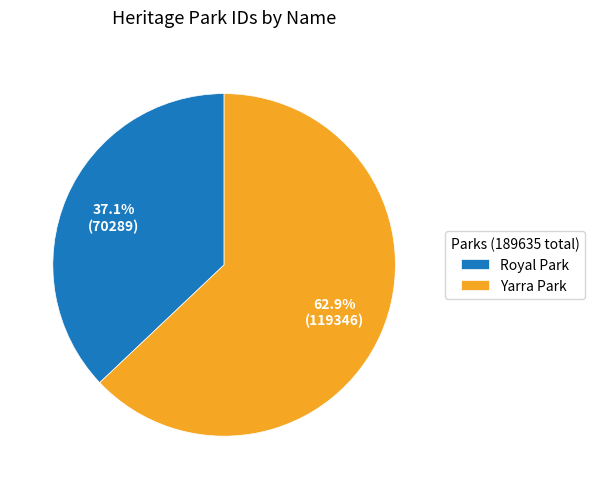

What percentage is NOT represented by Yarra Park?

37.1%